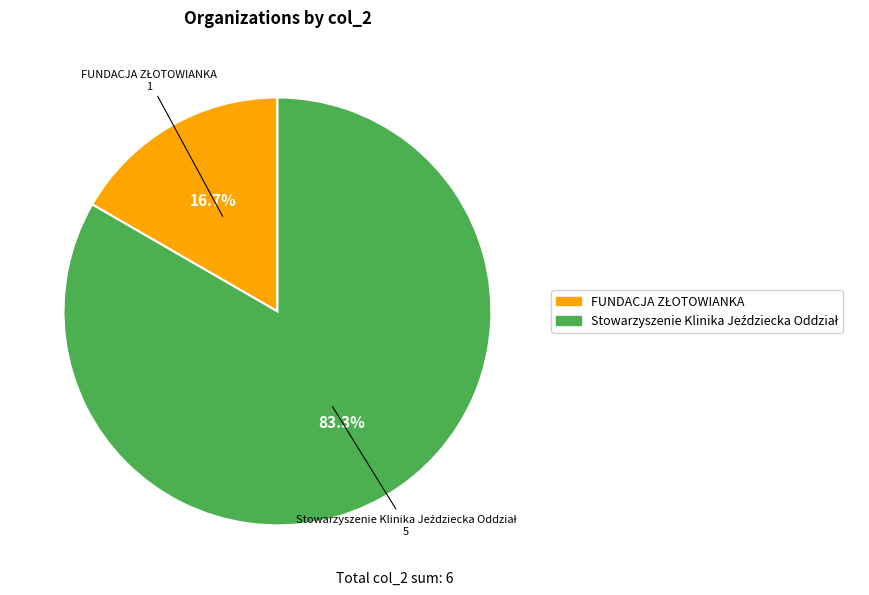

Does any single category account for the majority?

Yes